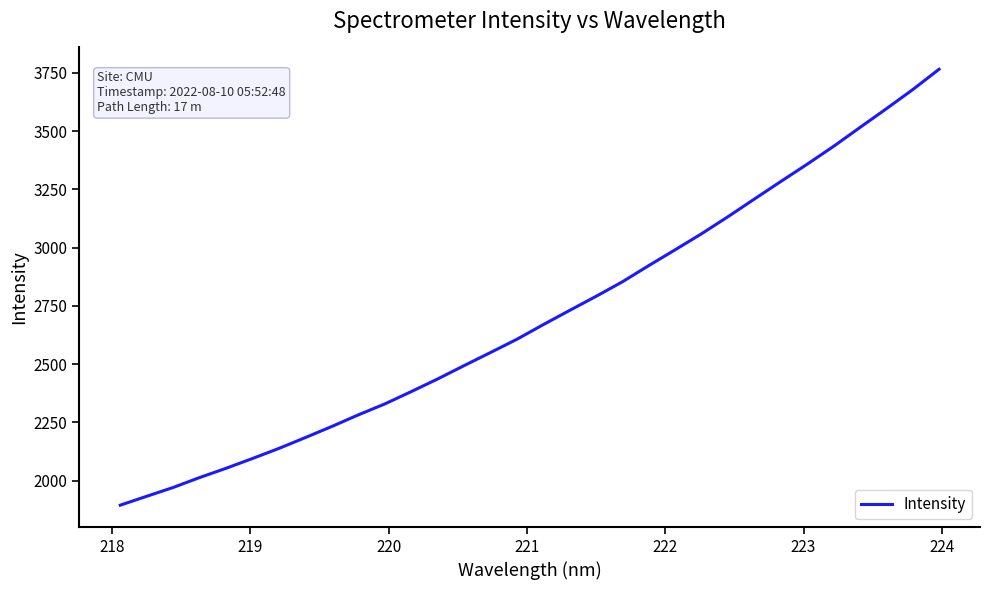

What is the minimum value shown in the chart?

1894.8